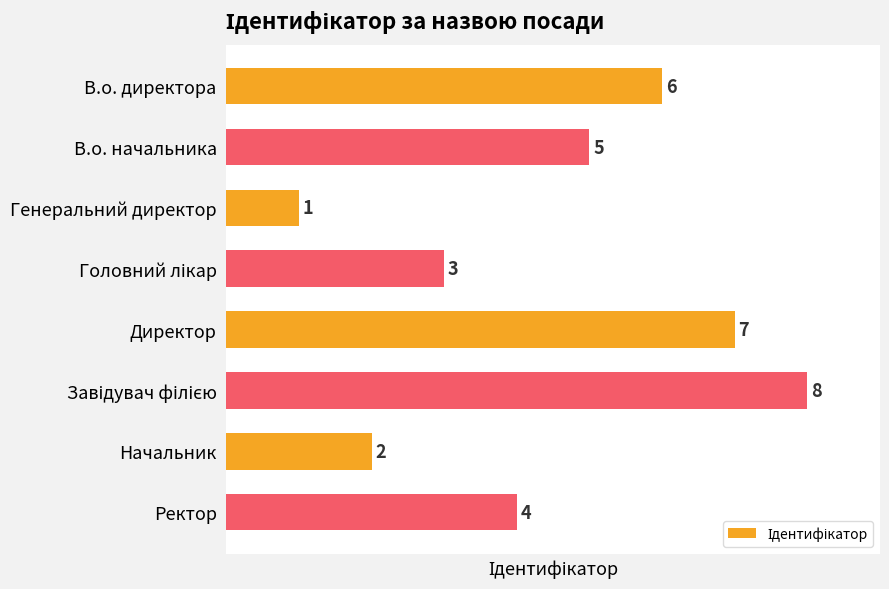

How many values are between 3 and 7?

5